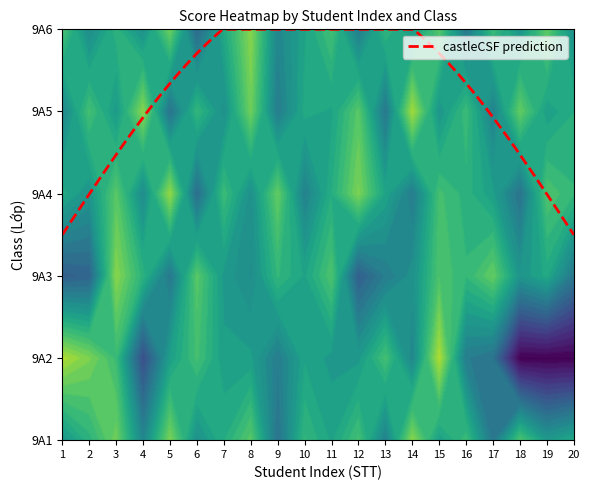

Reading left to right, extract all data points from this chart.

9A1: 5.2	6.4	7.8	4.6	8.0	5.0	6.2	7.4	3.8	6.6	5.8	7.0	4.4	8.2	5.6	6.8	4.0	7.2	5.4	6.0
9A2: 8.8	8.0	6.8	2.4	5.6	7.0	5.6	5.6	4.2	5.8	5.4	5.4	7.0	4.6	8.8	4.2	3.8	0.0	0.0	0.0
9A3: 3.0	3.2	8.2	6.4	4.0	7.4	5.4	4.8	6.6	5.8	7.2	3.0	4.2	5.0	7.2	6.6	7.6	5.2	6.0	4.0
9A4: 6.0	5.2	7.4	4.8	8.4	3.6	6.8	5.0	7.6	4.4	6.2	8.0	5.8	4.2	7.0	6.4	5.6	3.8	7.2	6.6
9A5: 4.6	7.0	5.4	8.2	3.8	6.6	5.0	7.8	4.2	6.0	5.8	7.4	4.0	8.6	5.2	6.8	4.4	7.6	5.6	6.2
9A6: 7.2	4.8	6.4	5.0	7.8	3.4	6.0	8.2	4.6	5.8	7.0	4.2	6.6	5.4	7.4	4.0	6.8	5.2	7.6	5.0